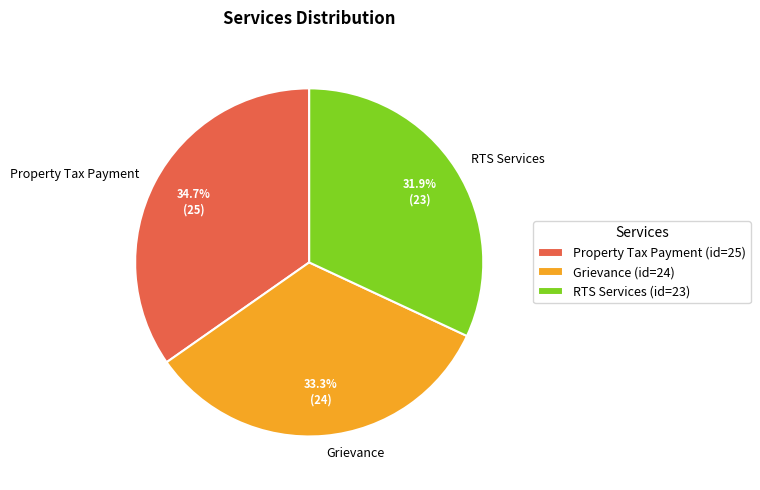

Which category has the smallest portion of the pie?

RTS Services